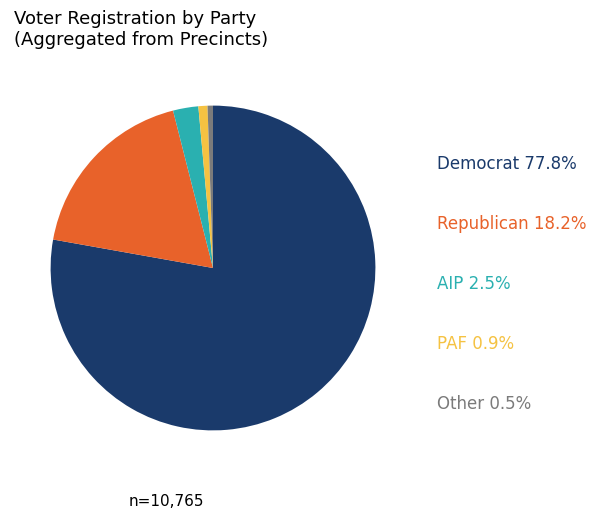

How many slices are in this pie chart?

5